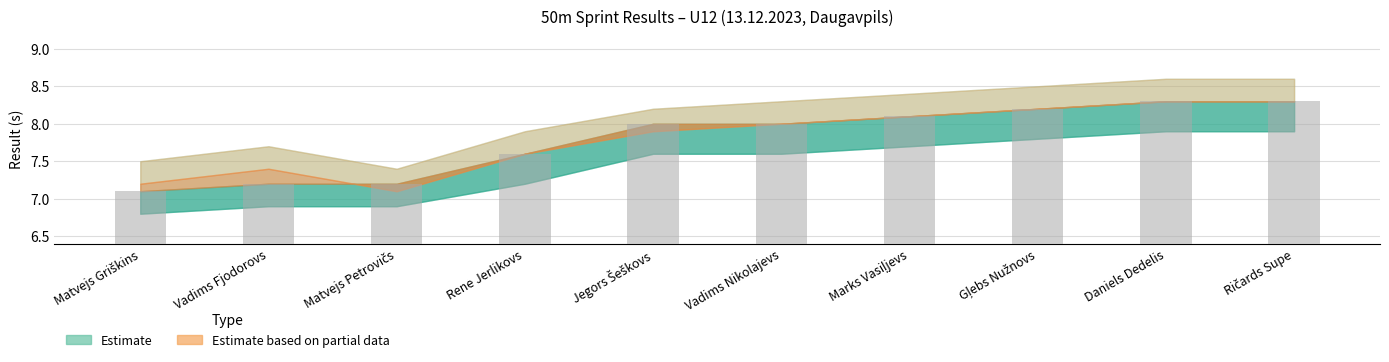

How many categories are shown in the chart?

10